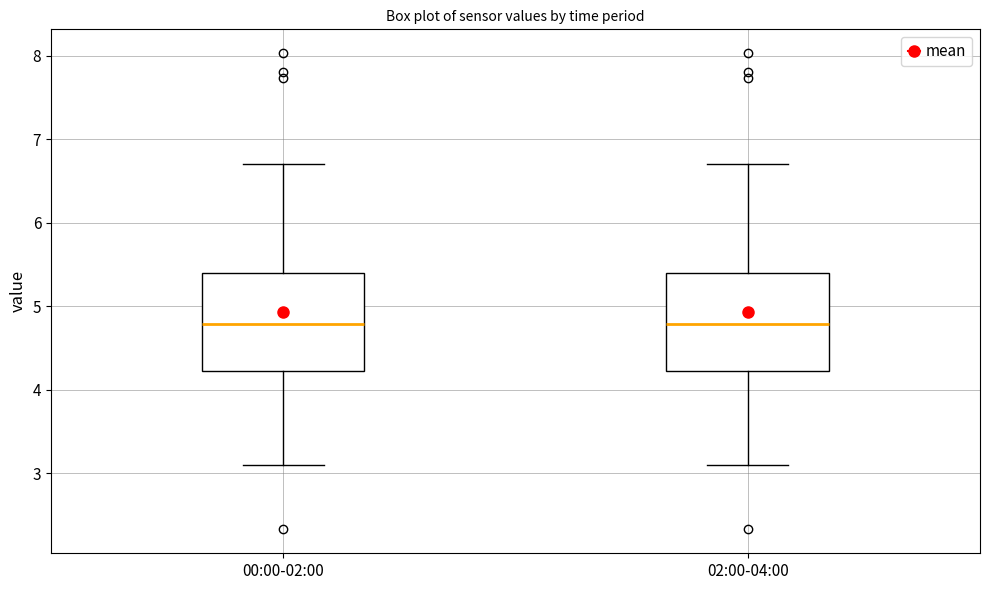

Where does the median line of the box for 00:00-02:00 sit on the y-axis? The values are not printed on the chart, so give them approximately, as read against the axis.

4.8